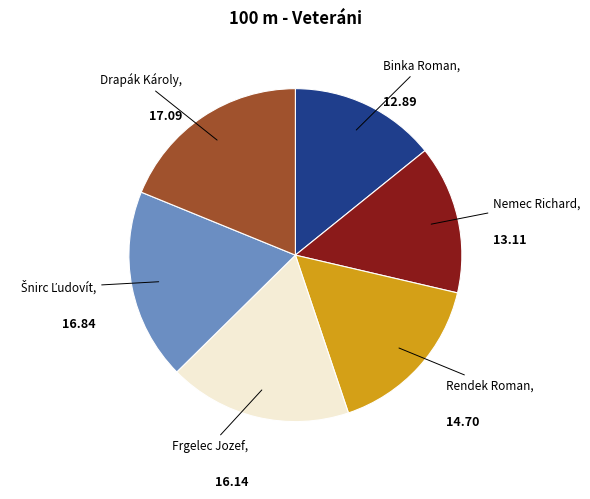

Is there a majority slice in this chart?

No